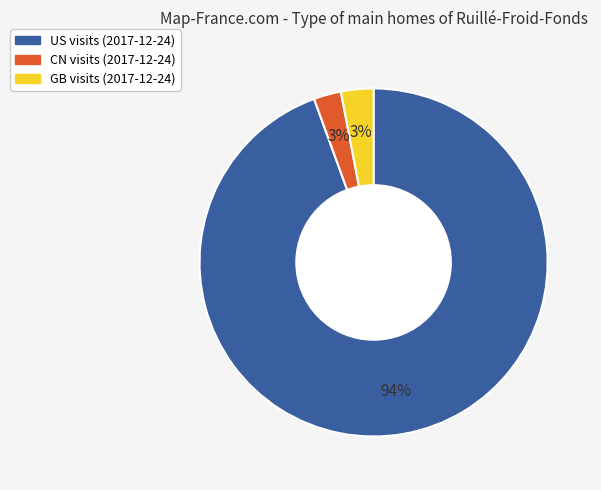

Which has a higher value, CN or US?

US